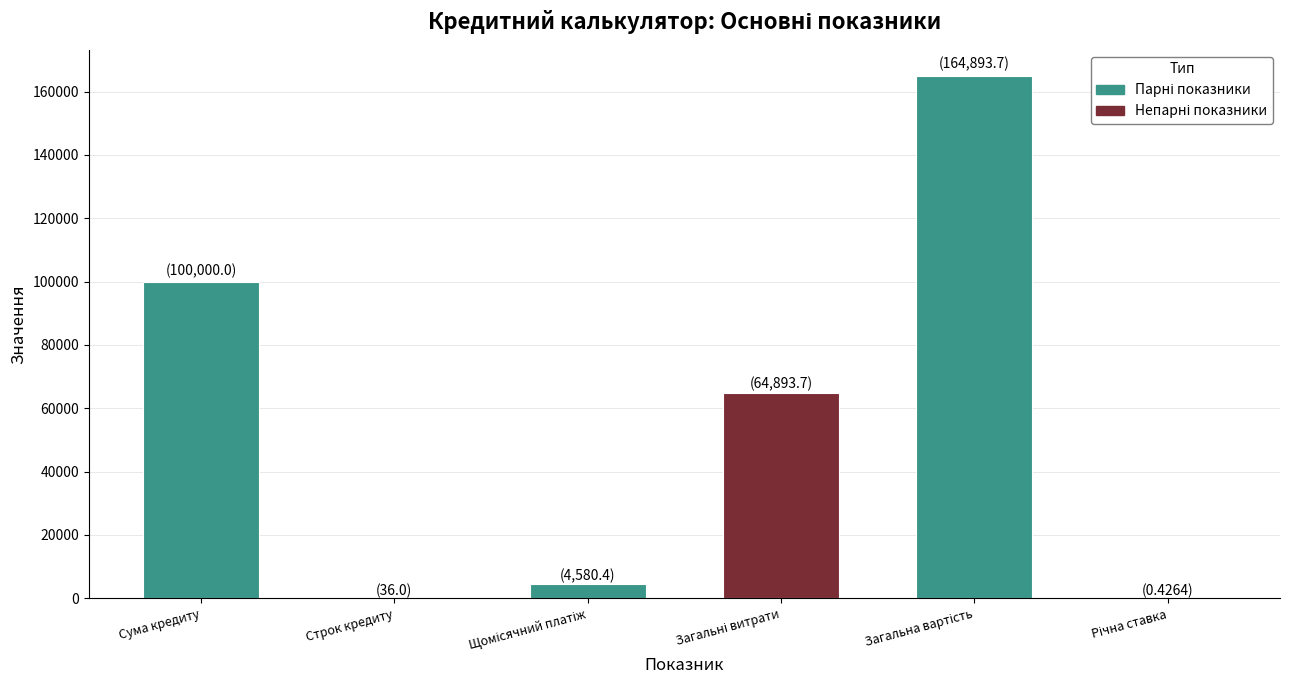

What is the greatest value displayed?

164893.7